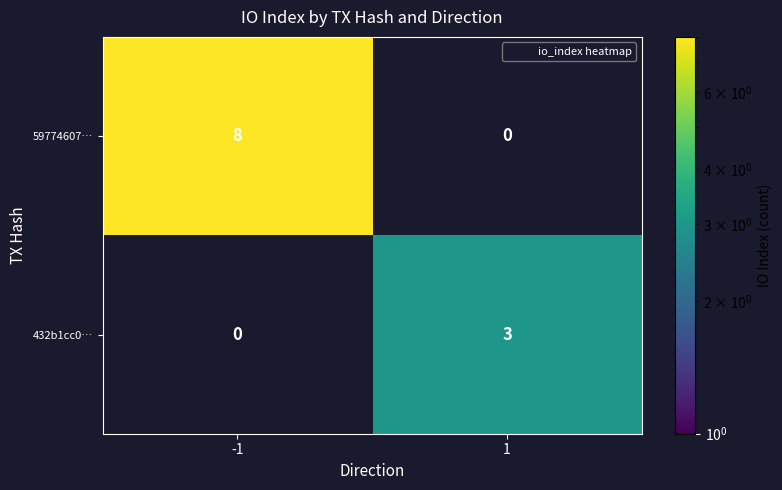

How many categories are shown in the chart?

2